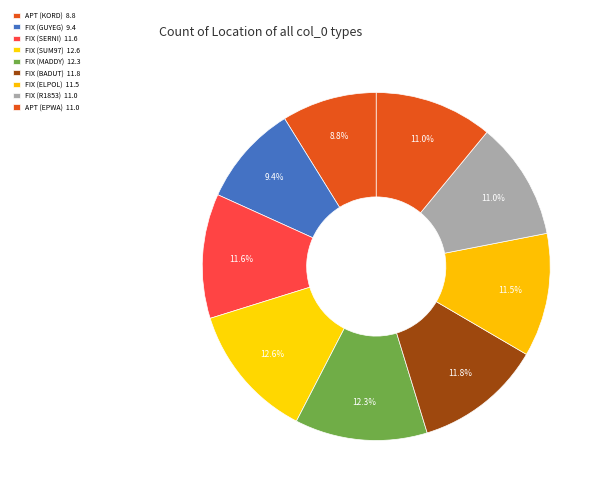

How many slices are in this pie chart?

9